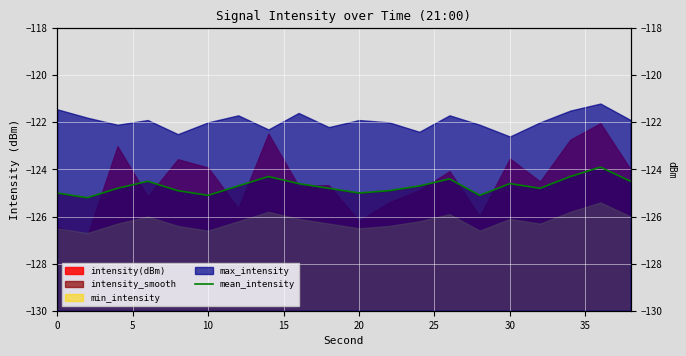

How many interior local valleys (lower than both neighbors) does the data have?

5